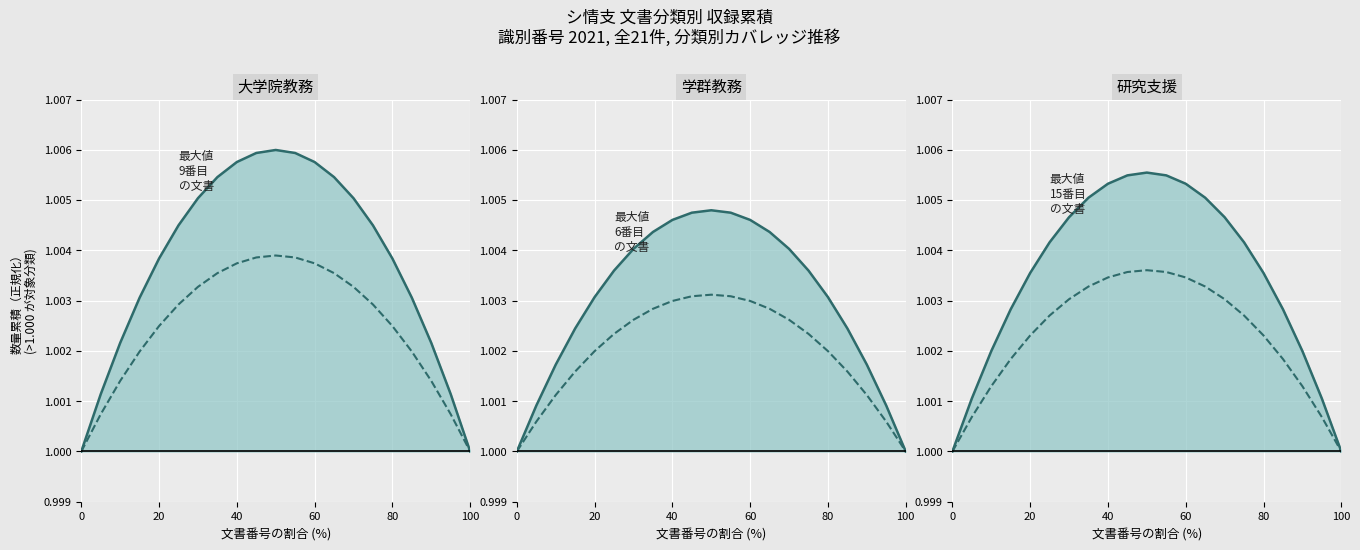

What is the sum of all 大学院教務 (部分) values?

21.1